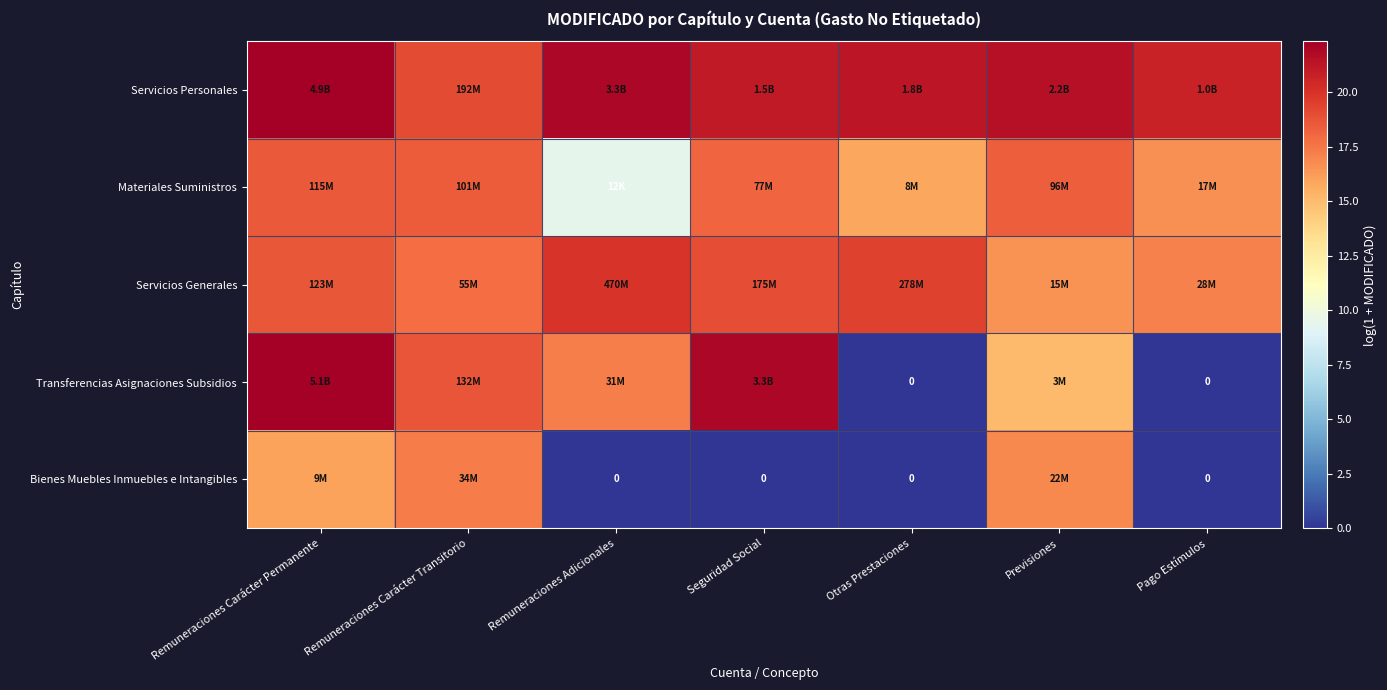

How many series are shown in this chart?

5